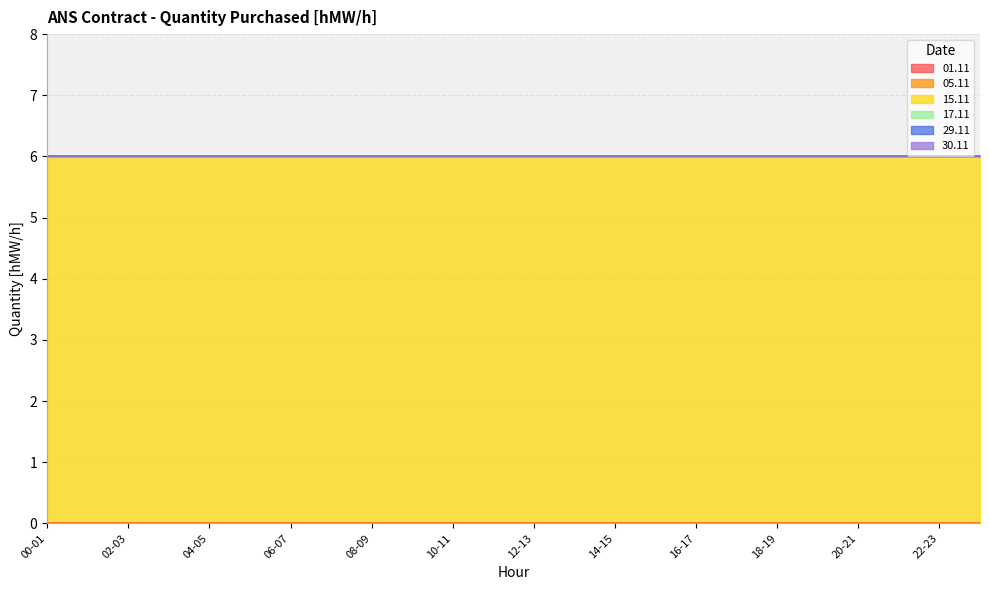

The value of 05.11 at 04-05 is 0. True or false?

True